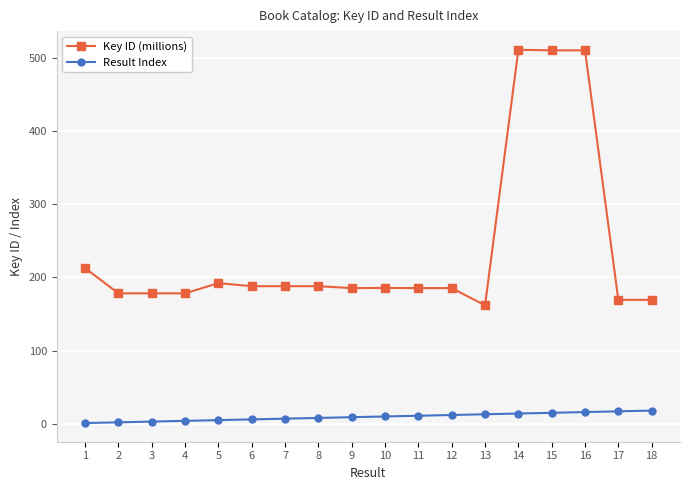

The Key ID (millions) series shows 66.5 at 10. True or false?

False